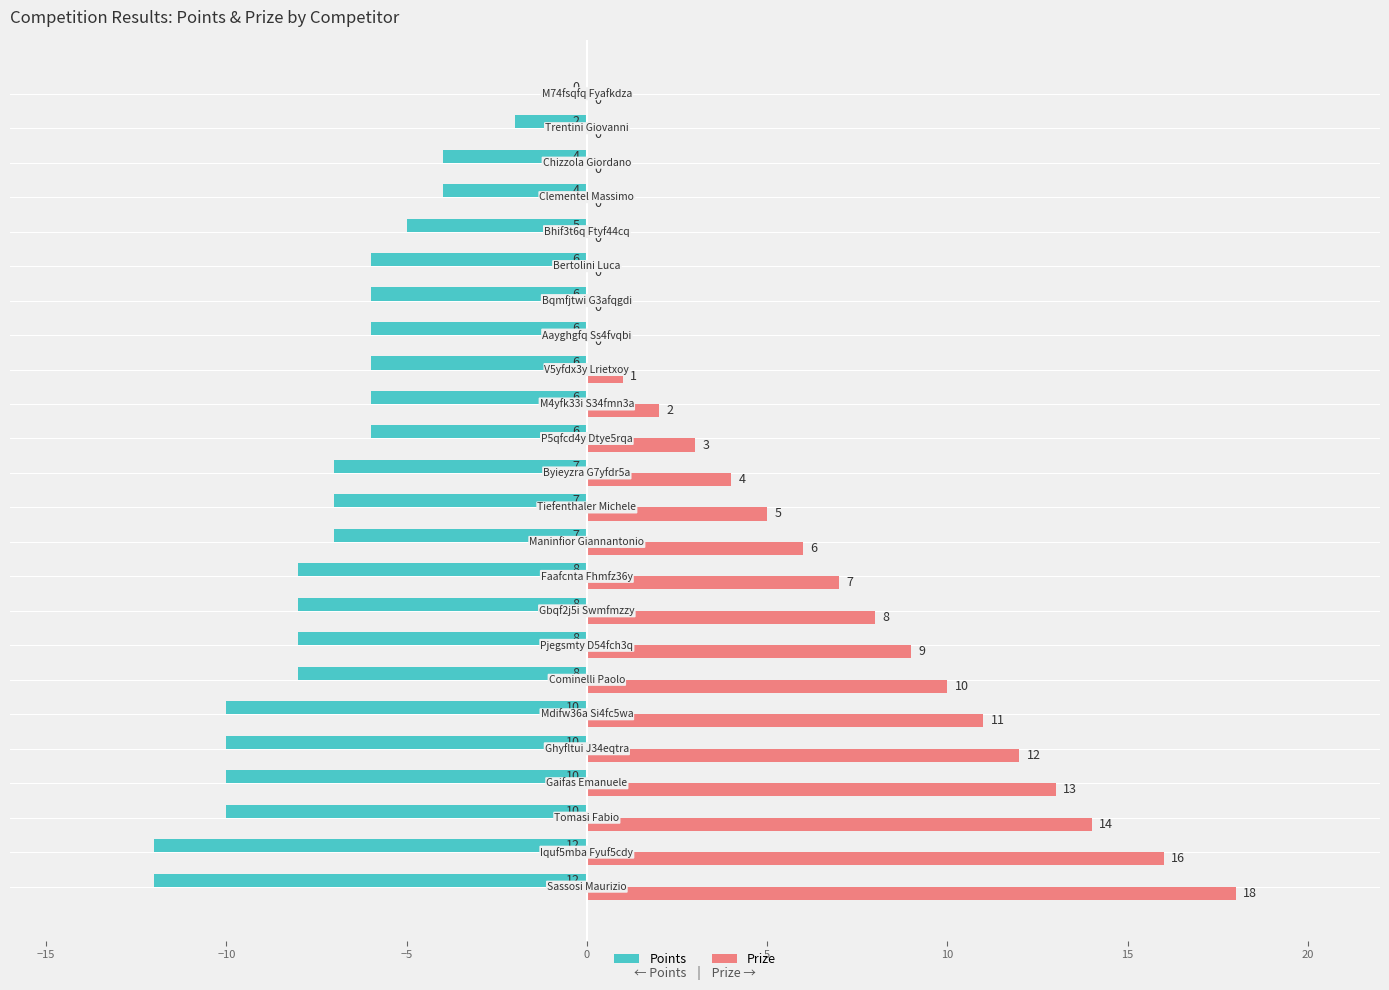

Which series has the largest total across all categories?

Prize